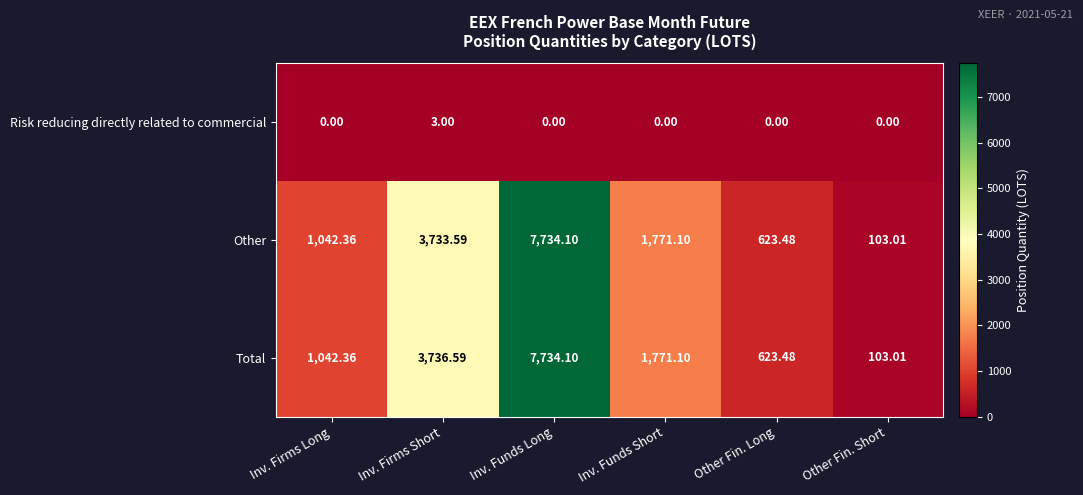

At which category is the sum across all series the highest?

Inv. Funds Long